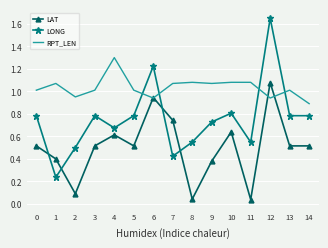

Where is the first local maximum for LAT?

4